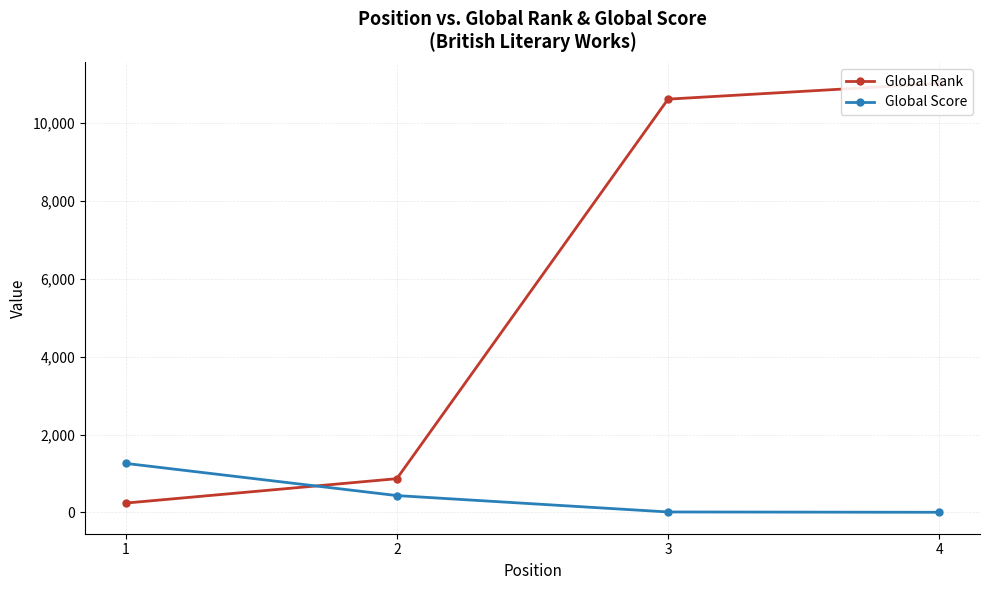

Where do Global Rank and Global Score first cross each other?

1 and 2